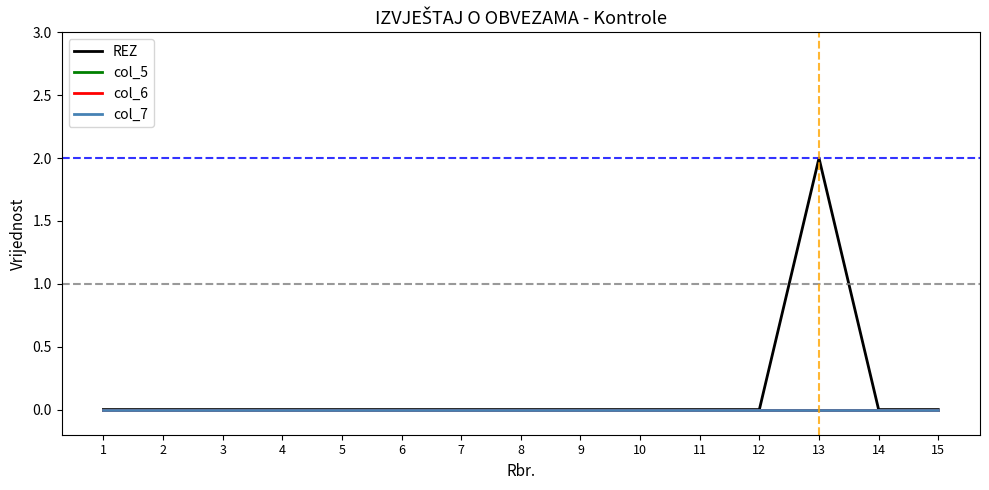

Does the chart have visible grid lines?

No